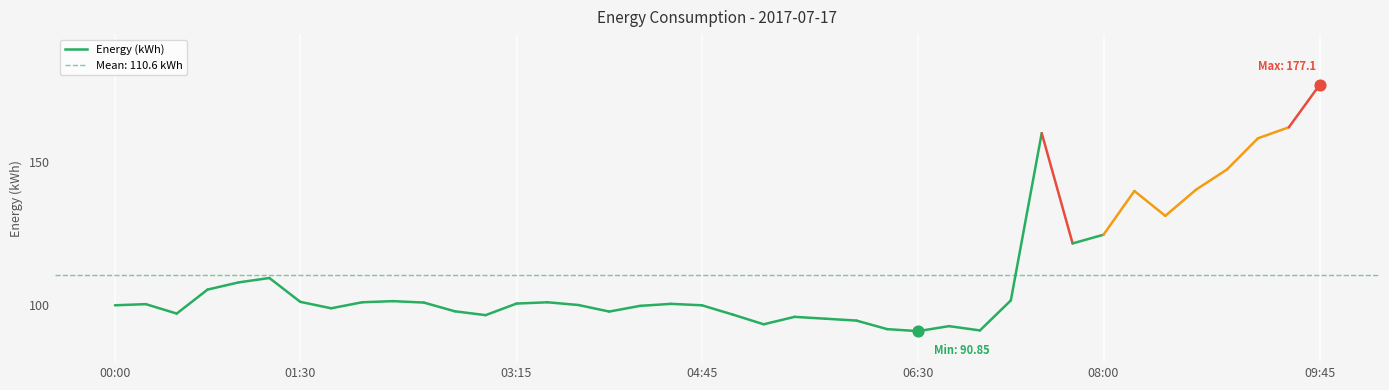

Which has a higher value, 05:45 or 09:45?

09:45